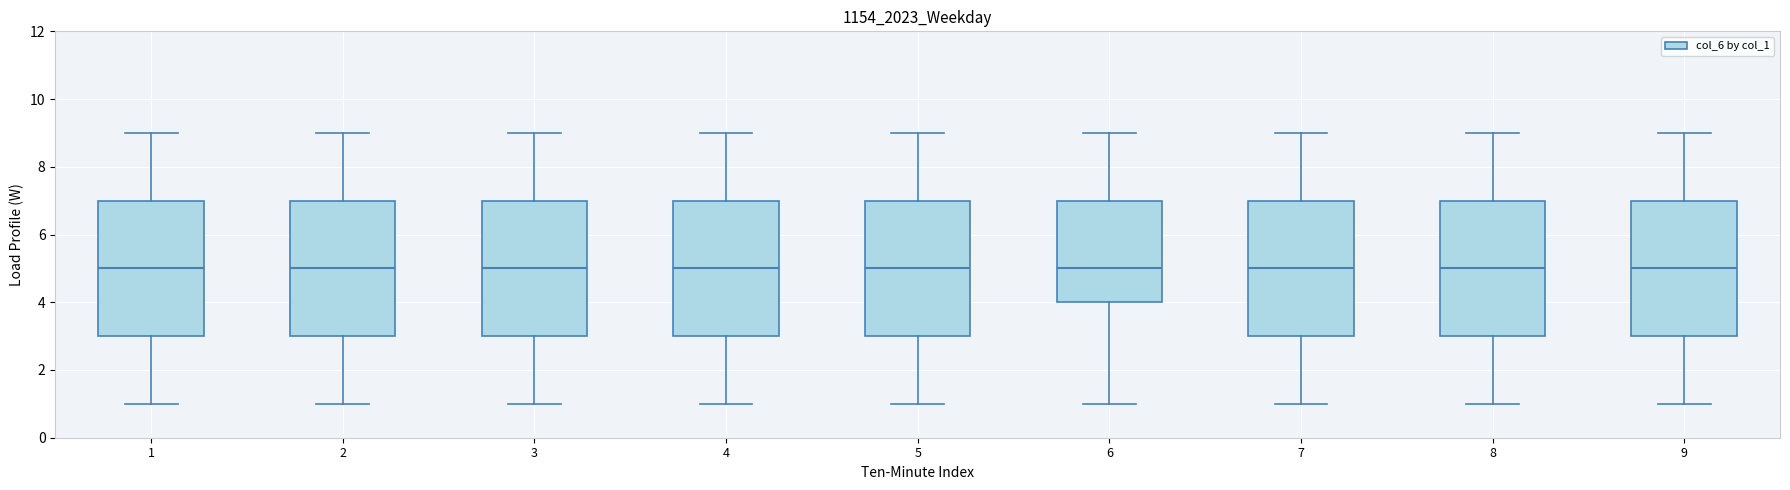

Where does the median line of the box at x = 1 sit on the y-axis? The values are not printed on the chart, so give them approximately, as read against the axis.

5